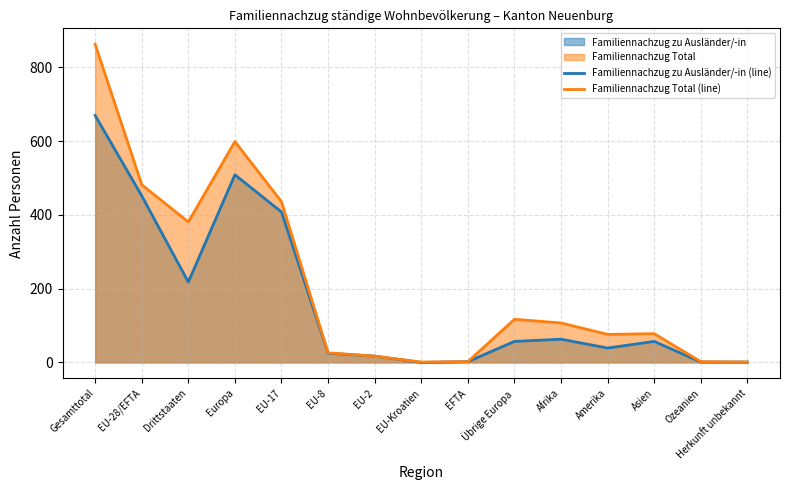

What position from the left is EU-28/EFTA?

2